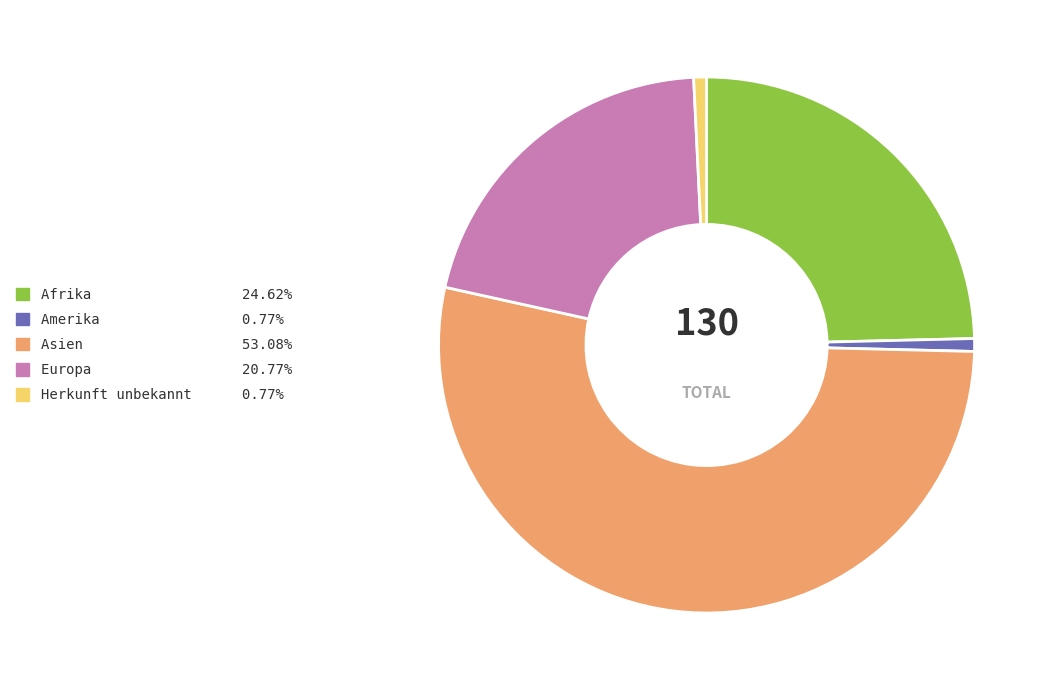

Does Asien account for over 50% of the chart?

Yes